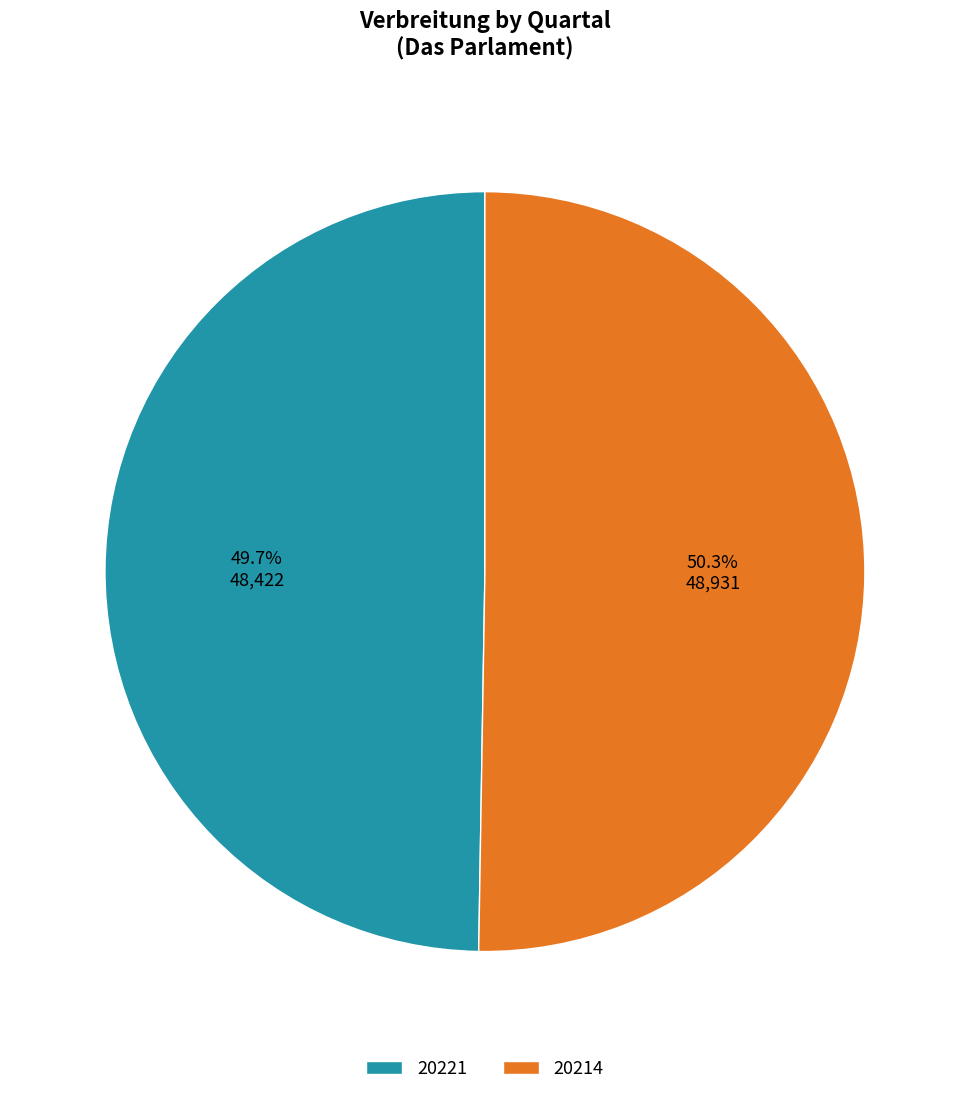

To the nearest percent, what is the difference between the largest and smallest slice percentages?

1%